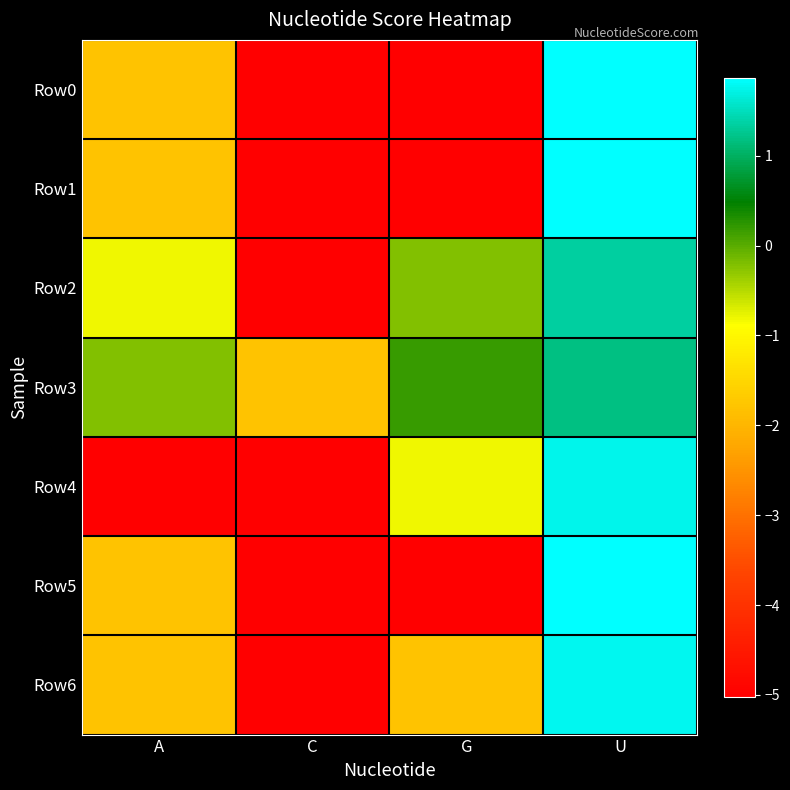

Which category has the highest value across all series?

U